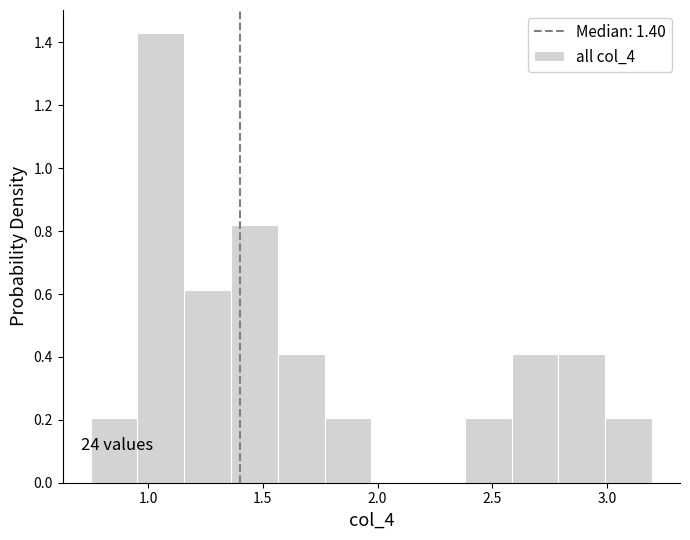

Over which range of the x-axis is the bar tallest?

0.95 to 1.15